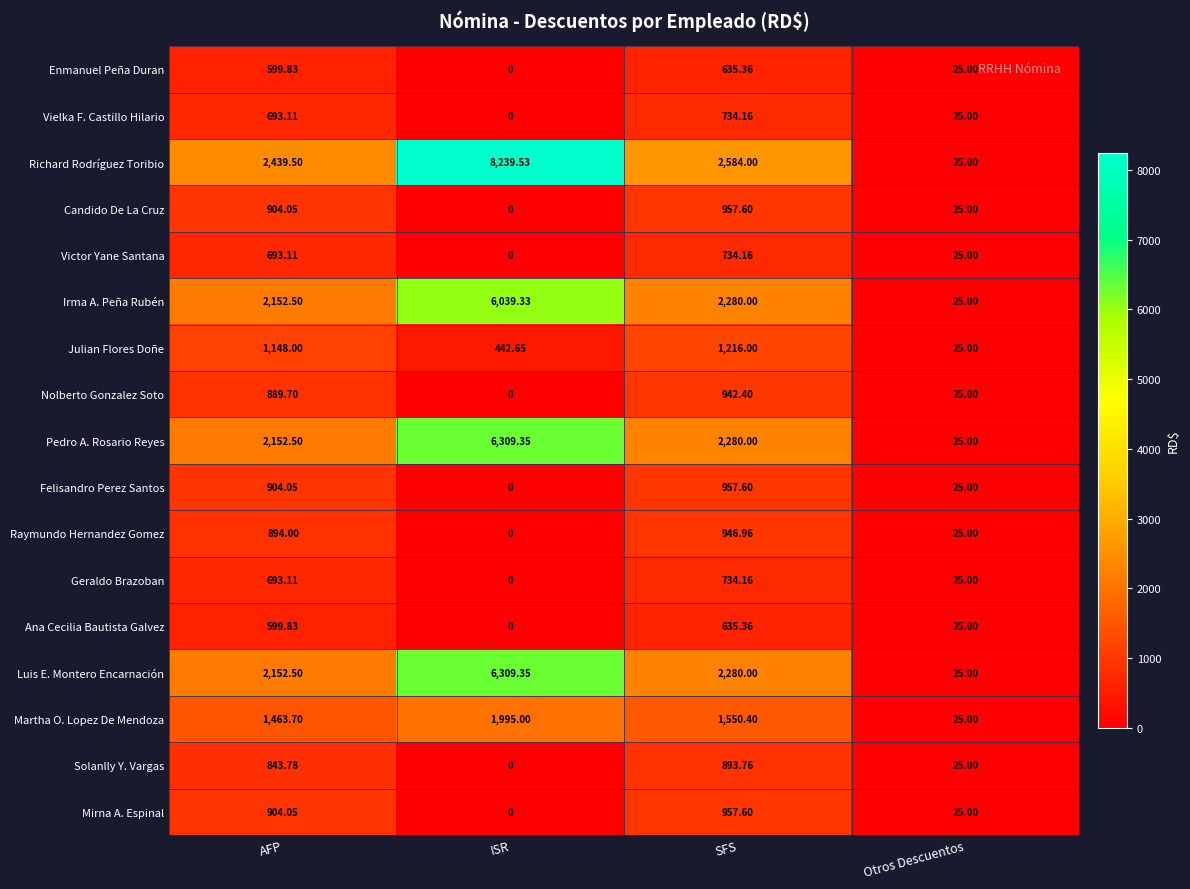

Which category has the highest value in the Vielka F. Castillo Hilario series?

SFS